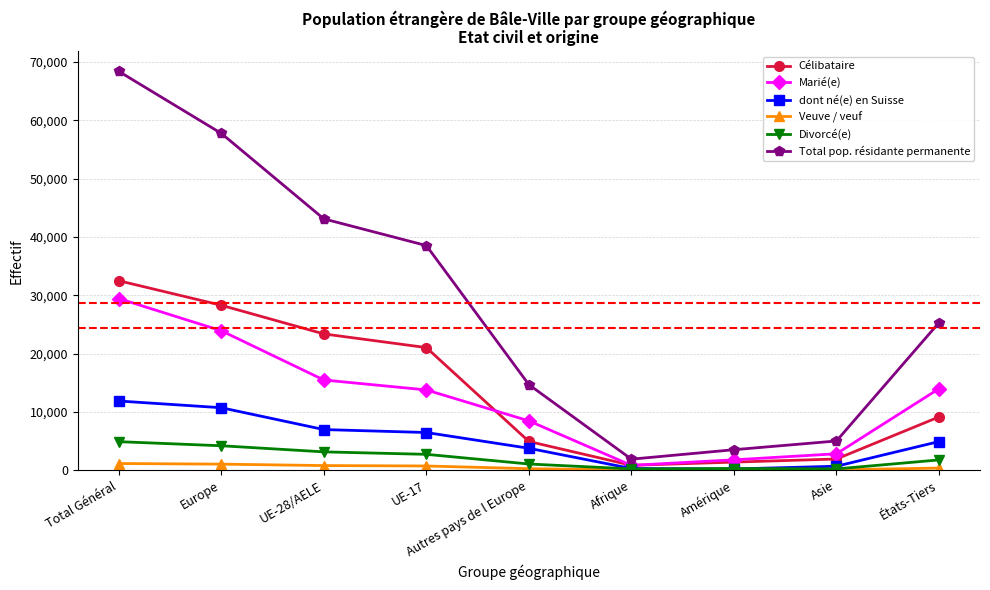

True or false: Célibataire and Divorcé(e) intersect in this chart.

False